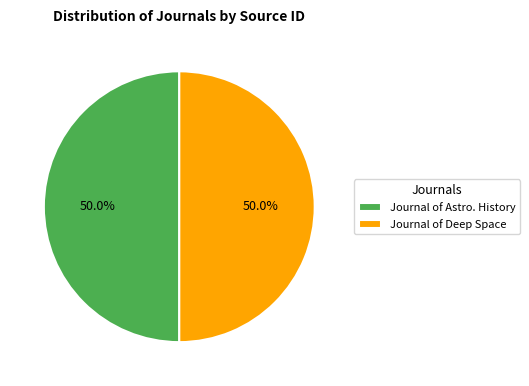

Is the sum of Journal of Deep Space and Journal of Astro. History greater than half?

Yes